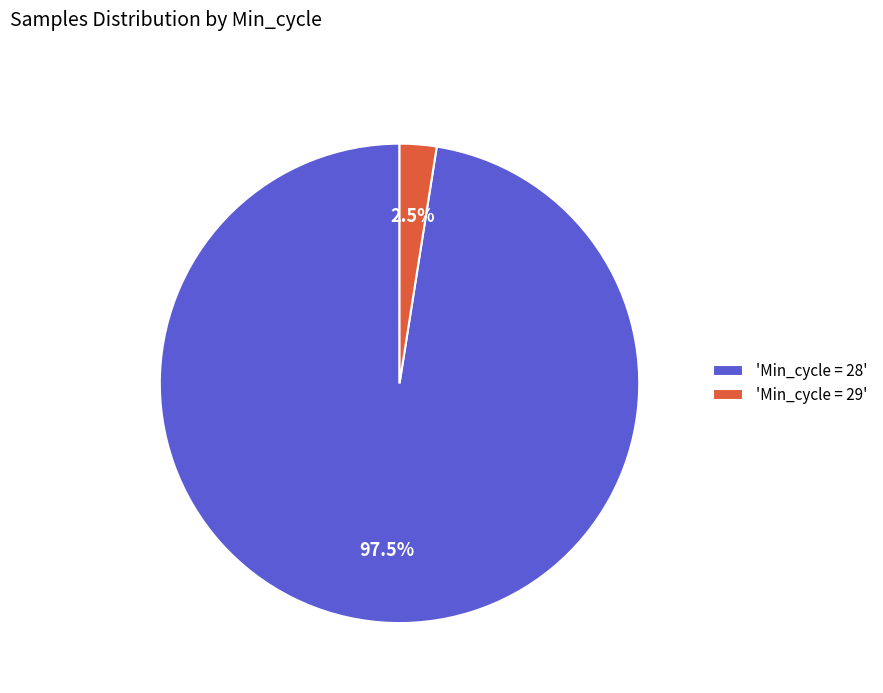

Rank the categories by value from highest to lowest.

'Min_cycle = 28', 'Min_cycle = 29'